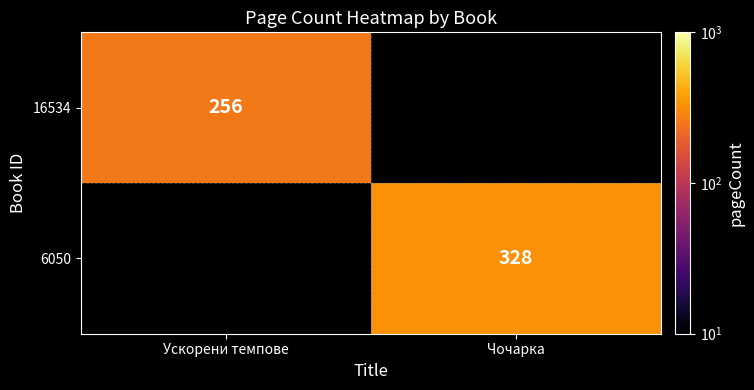

The value of 16534 at Ускорени темпове is 256. True or false?

True